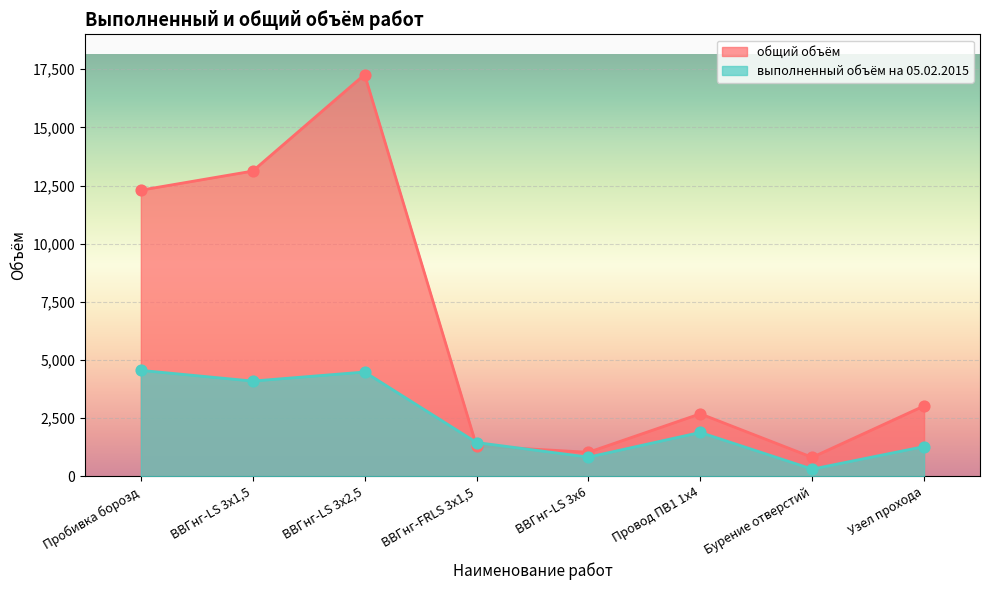

What are all the series names shown in the legend?

общий объём, выполненный объём на 05.02.2015